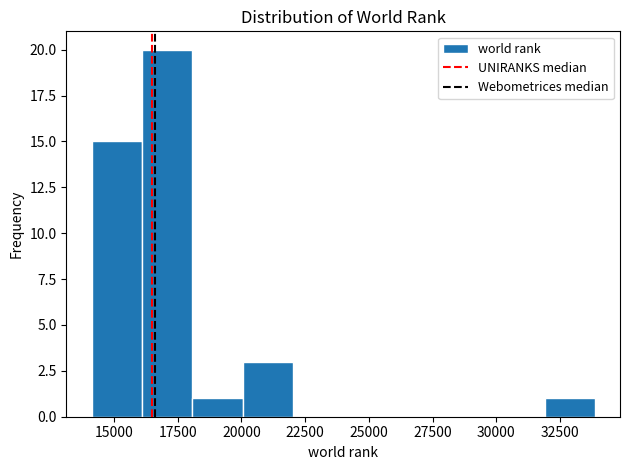

Read against the x-axis, roughly where is the centre of the tallest bar?

17000